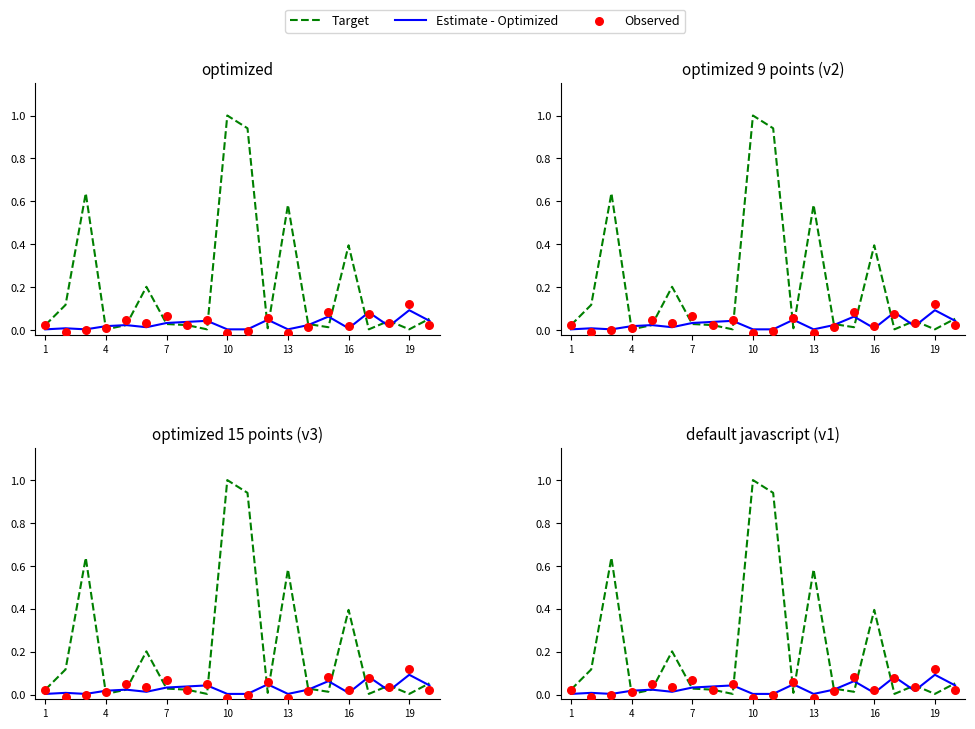

Which series contains the lowest Y value?

Observed